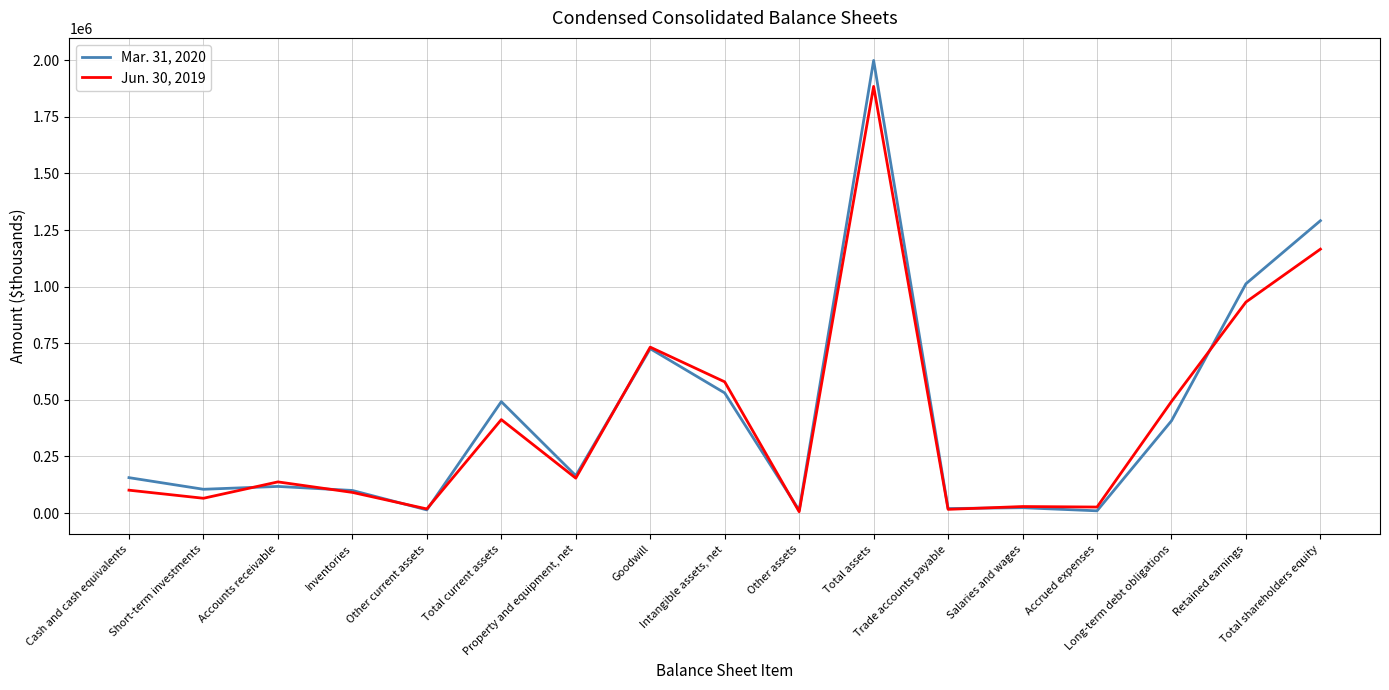

How many lines are shown in the chart?

2